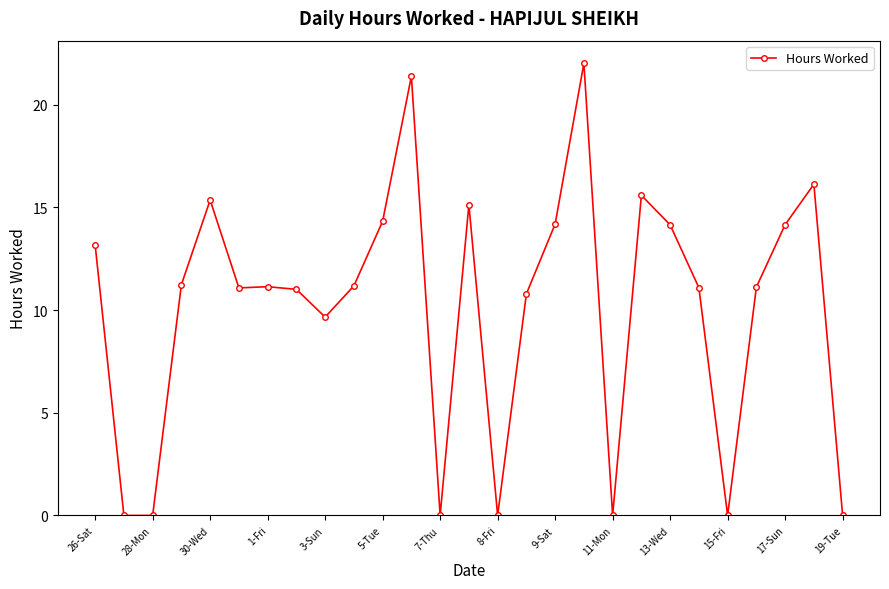

What is the value of the 10th point from the left?

11.2